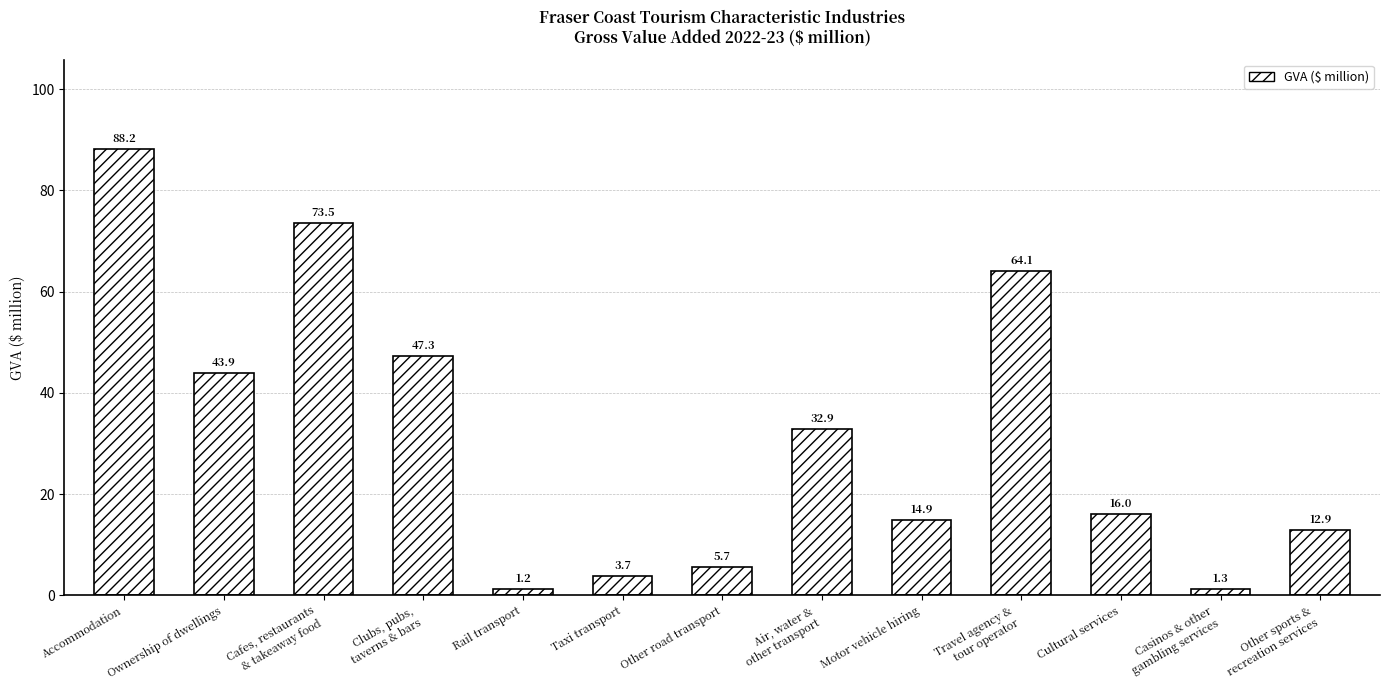

Count the number of data series in this chart.

1